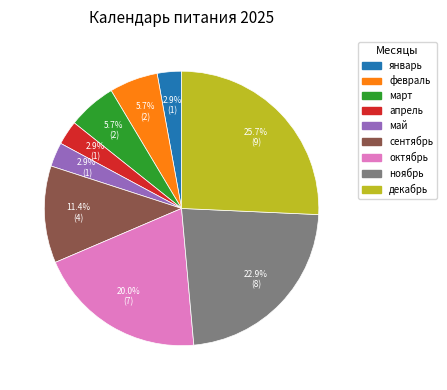

Which has a higher value, февраль or сентябрь?

сентябрь